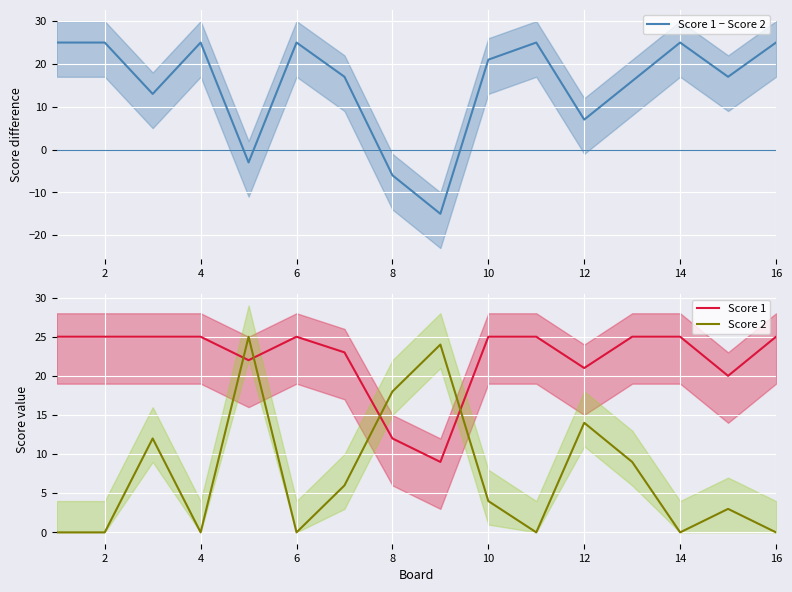

After their last crossing, which series has the higher values: Score 2 or Score 1?

Score 1